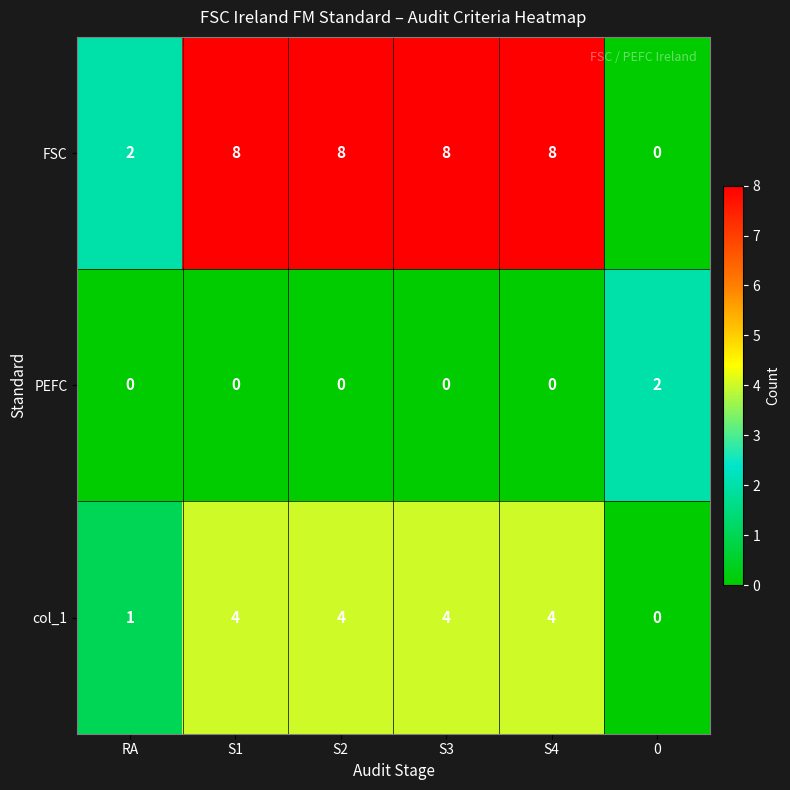

True or false: PEFC has a value of 1 at RA.

False